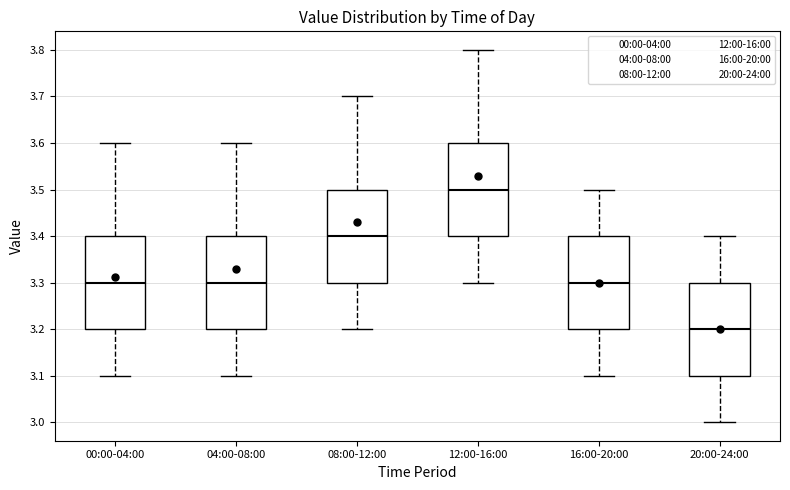

Reading left to right, read every box against the y-axis: the position of its median line, the range the box covers, and the ends of its whiskers. The values are not printed on the chart, so give them approximately, as read against the axis.

00:00-04:00: median 3.3, box 3.2 to 3.4, whiskers 3.1 to 3.6
04:00-08:00: median 3.3, box 3.2 to 3.4, whiskers 3.1 to 3.6
08:00-12:00: median 3.4, box 3.3 to 3.5, whiskers 3.2 to 3.7
12:00-16:00: median 3.5, box 3.4 to 3.6, whiskers 3.3 to 3.8
16:00-20:00: median 3.3, box 3.2 to 3.4, whiskers 3.1 to 3.5
20:00-24:00: median 3.2, box 3.1 to 3.3, whiskers 3.0 to 3.4